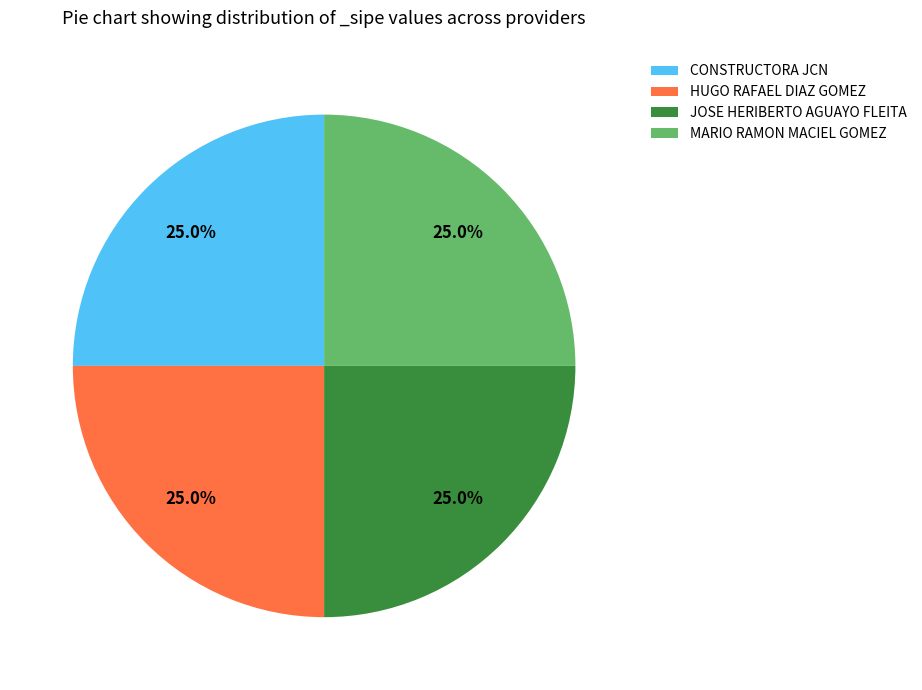

What portion of the pie excludes JOSE HERIBERTO AGUAYO FLEITA?

75.0%